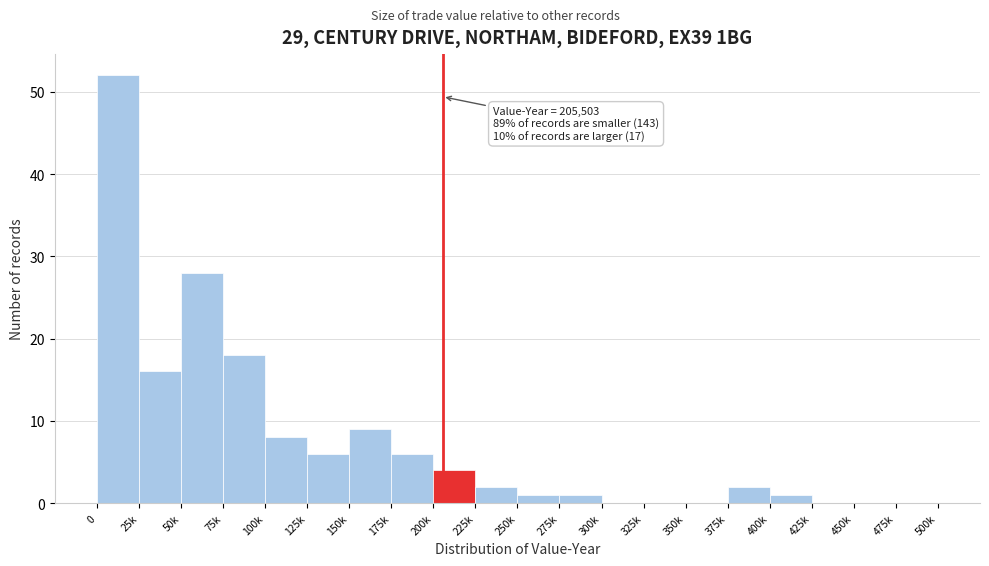

Reading left to right, extract all data points from this chart.

0=52	25k=16	50k=28	75k=18	100k=8	125k=6	150k=9	175k=6	200k=4	225k=2	250k=1	275k=1	300k=0	325k=0	350k=0	375k=2	400k=1	425k=0	450k=0	475k=0